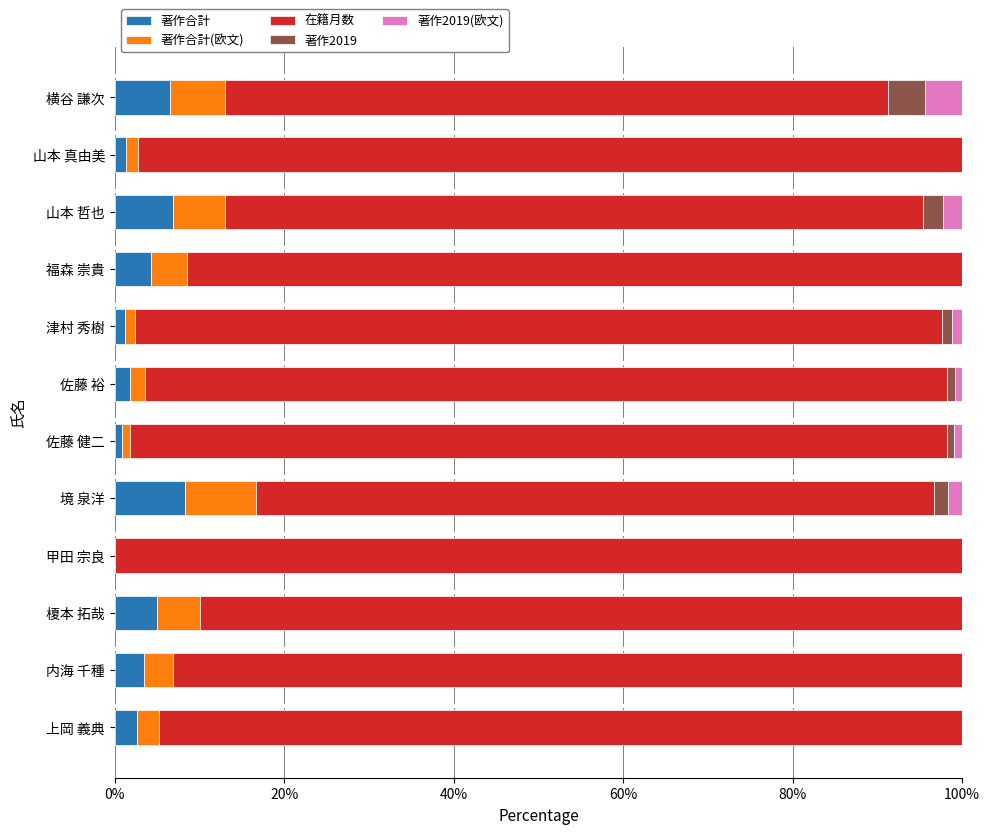

The 著作合計 series shows 5.1 at 境 泉洋. True or false?

False